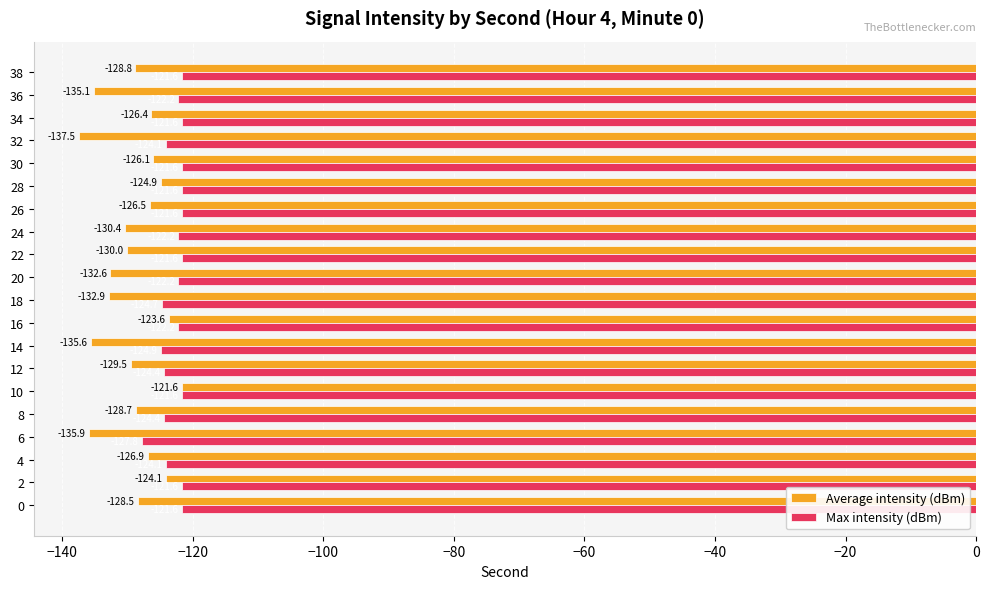

Which series has the largest range (max minus min)?

Average intensity (dBm)